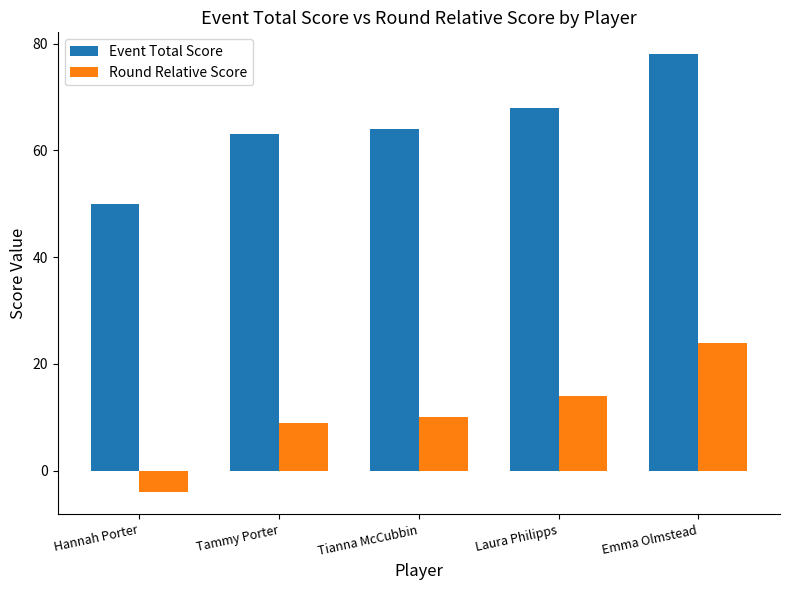

What position from the left is Emma Olmstead?

5